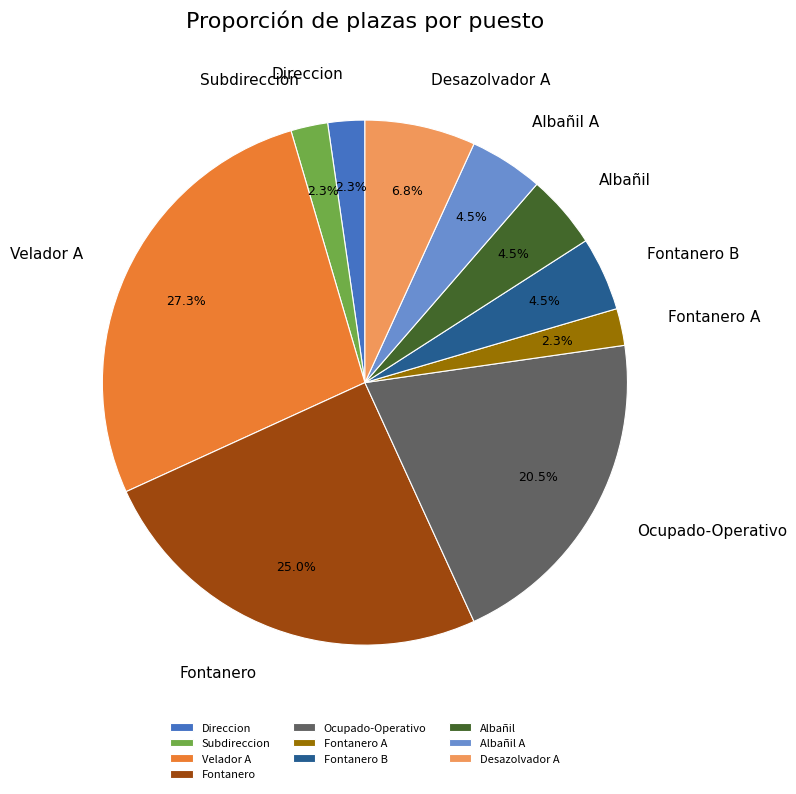

Which category has the biggest portion of the pie?

Velador A